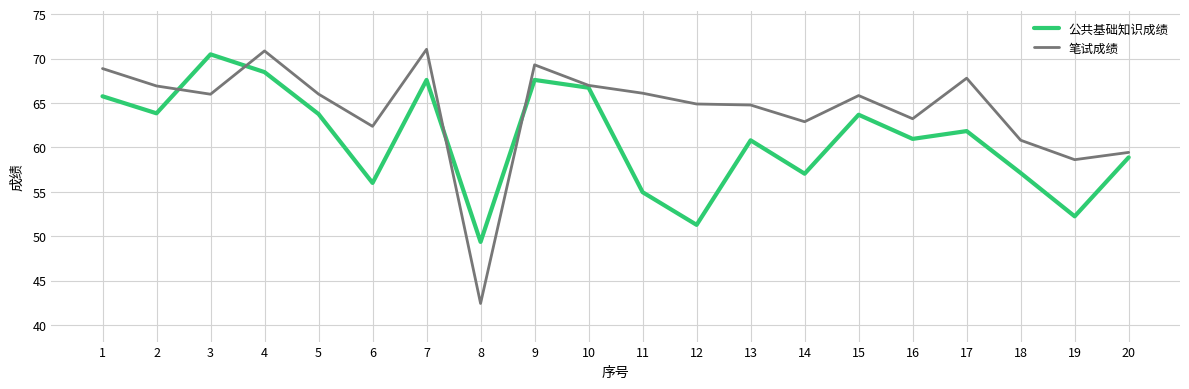

List the series in order of their overall mean, lowest first.

公共基础知识成绩, 笔试成绩